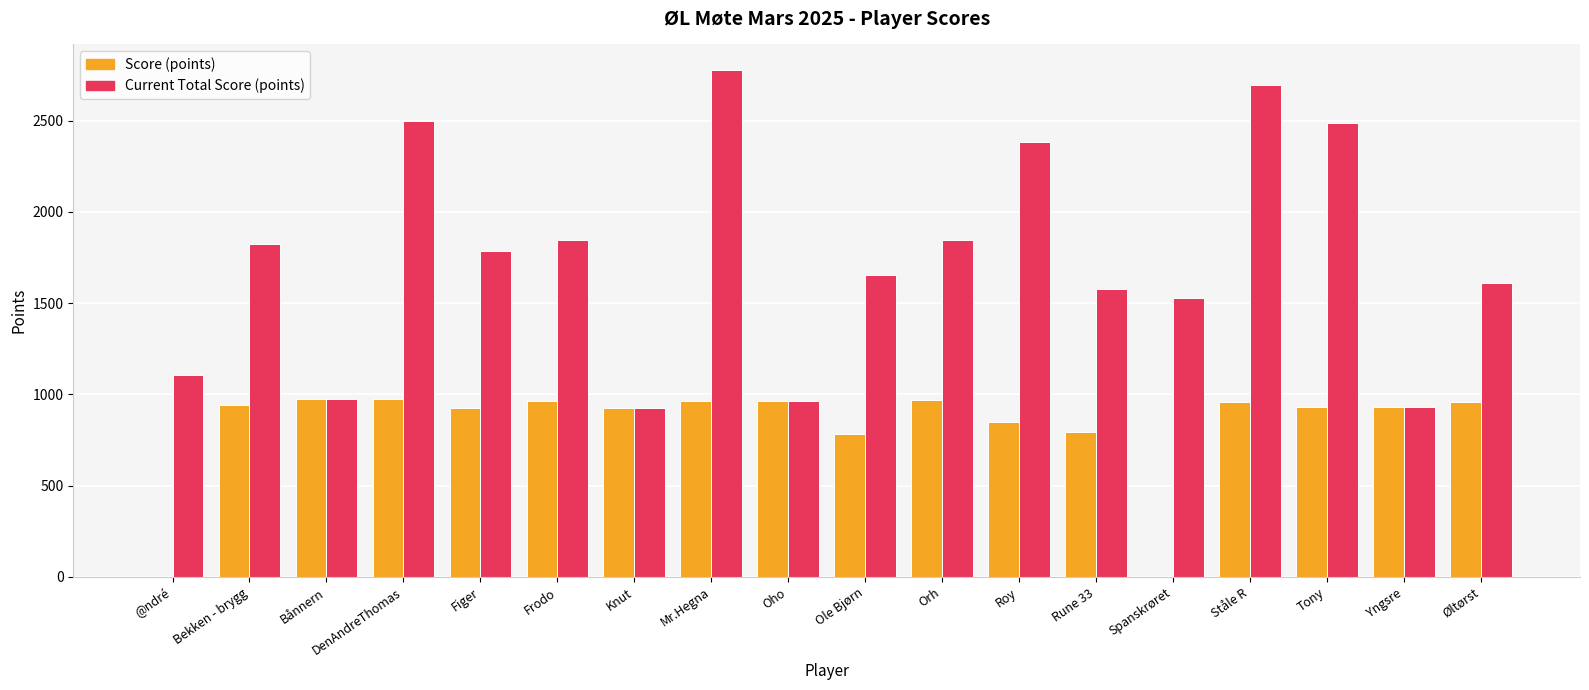

Between @ndré and Roy, which series saw the biggest shift?

Current Total Score (points)